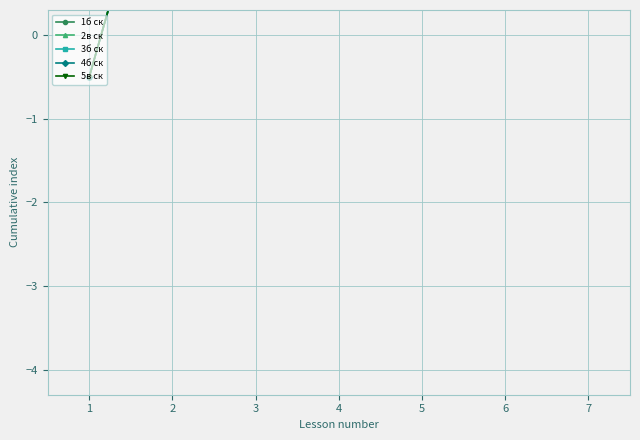

Between 1 and 5, which is larger?

5